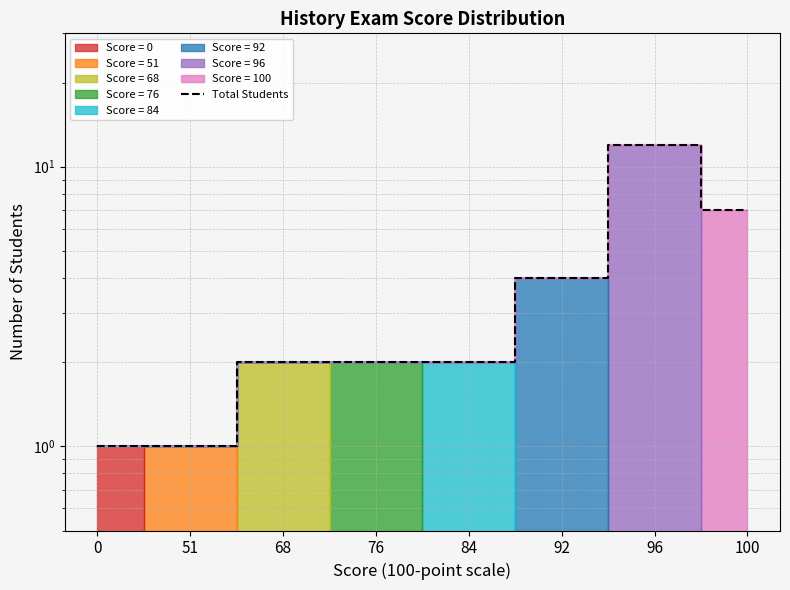

Does the chart display data point markers on the line(s)?

No